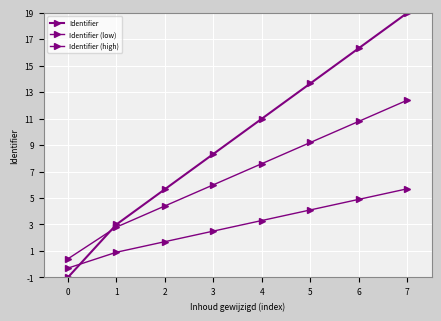

Rank the series by their maximum value, from highest to lowest.

Identifier, Identifier (high), Identifier (low)